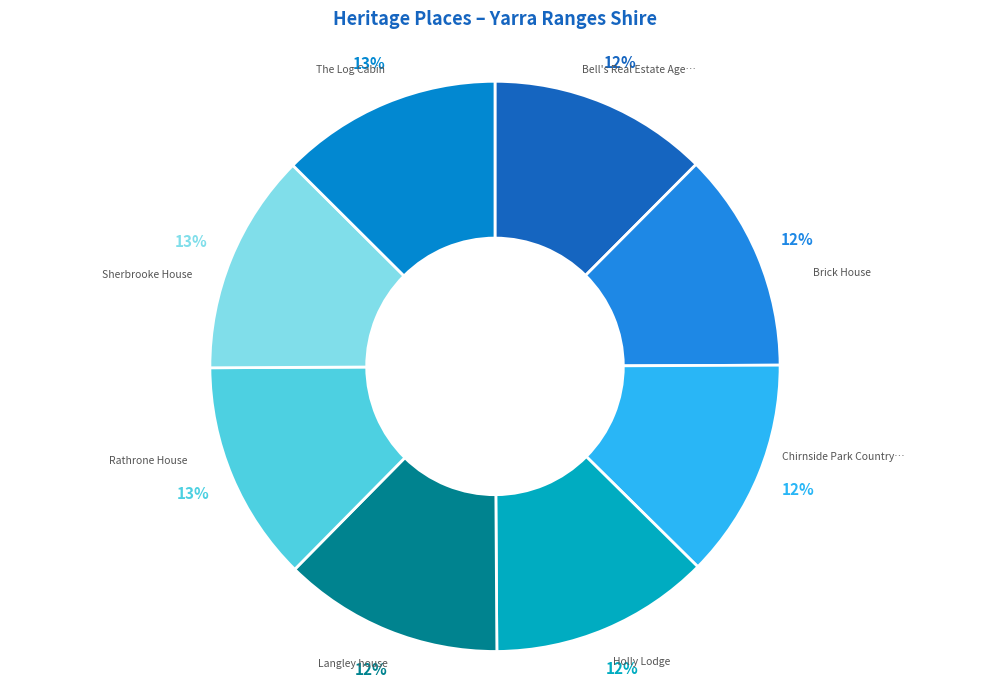

How many slices are in this pie chart?

8